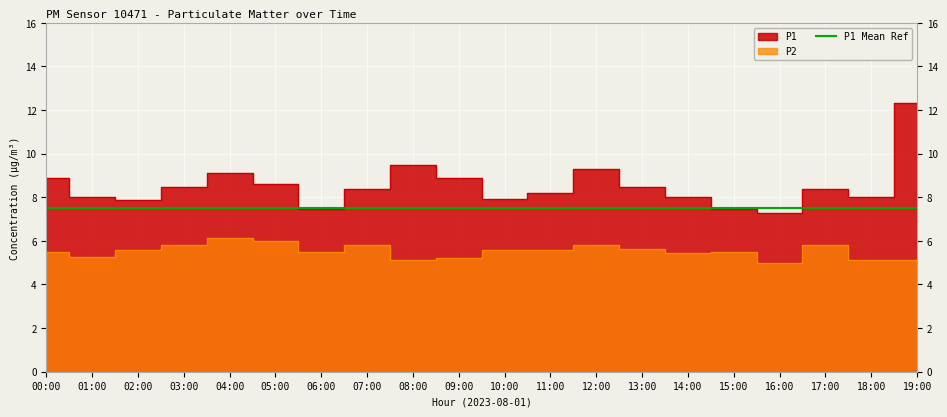

Read the P1 value at 17:00.

8.4